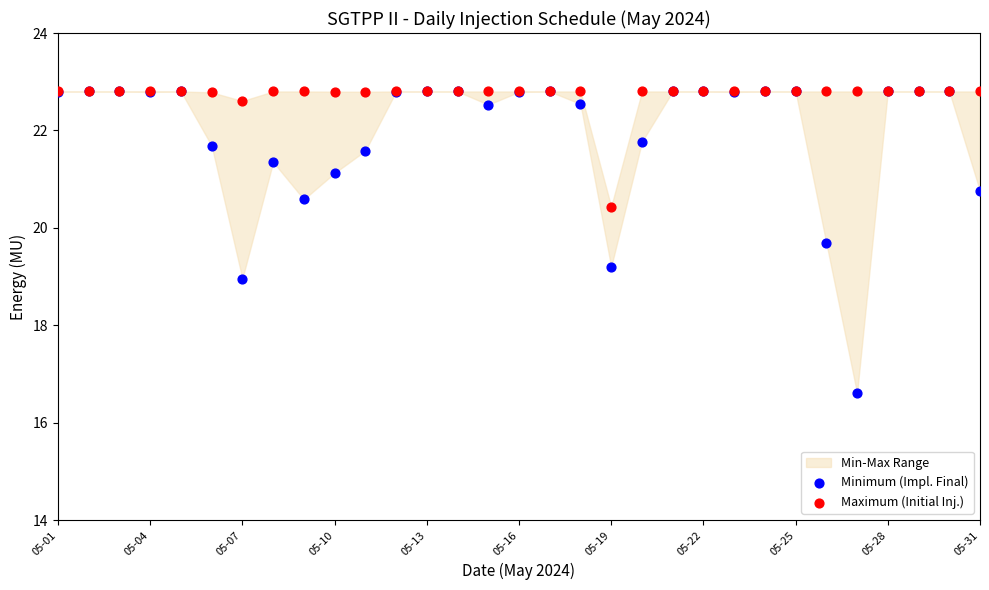

In the Maximum (Initial Inj.) series, what Y value is closest to 21?

20.4